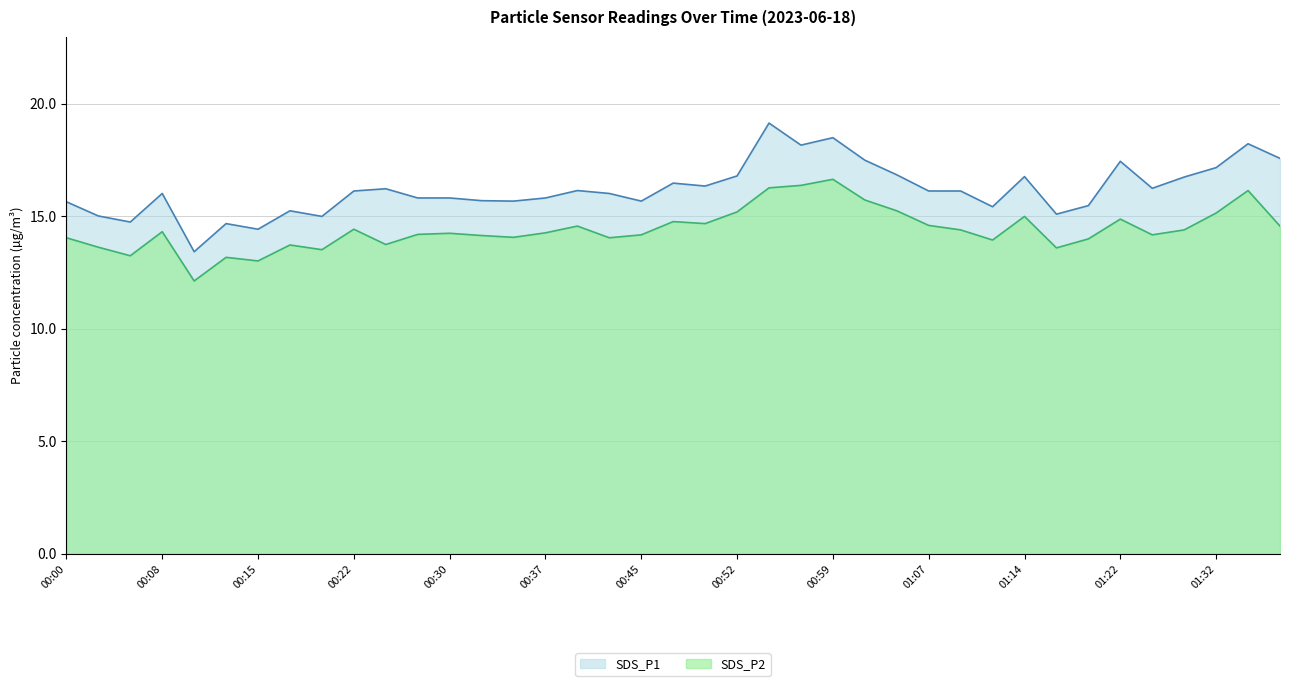

What is the difference between the maximum and minimum values in the SDS_P2 series?

4.5